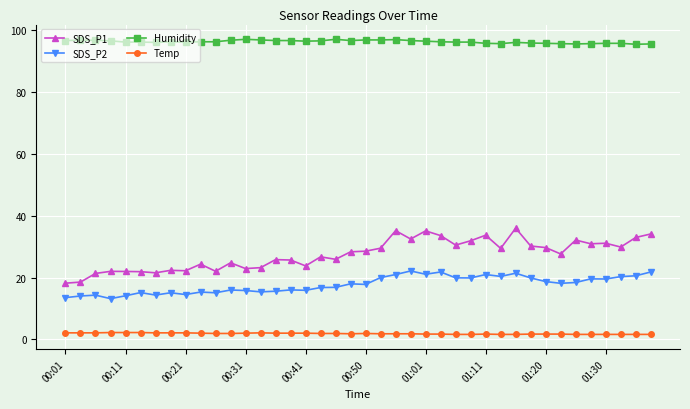

Which series has the largest range (max minus min)?

SDS_P1